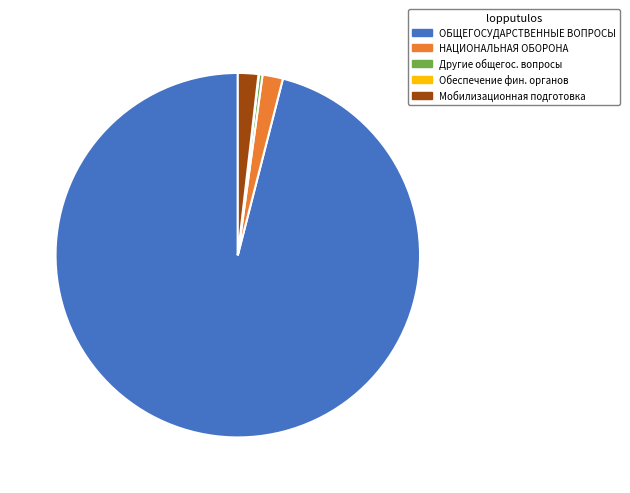

The ОБЩЕГОСУДАРСТВЕННЫЕ ВОПРОСЫ slice represents 96% of the pie. True or false?

True